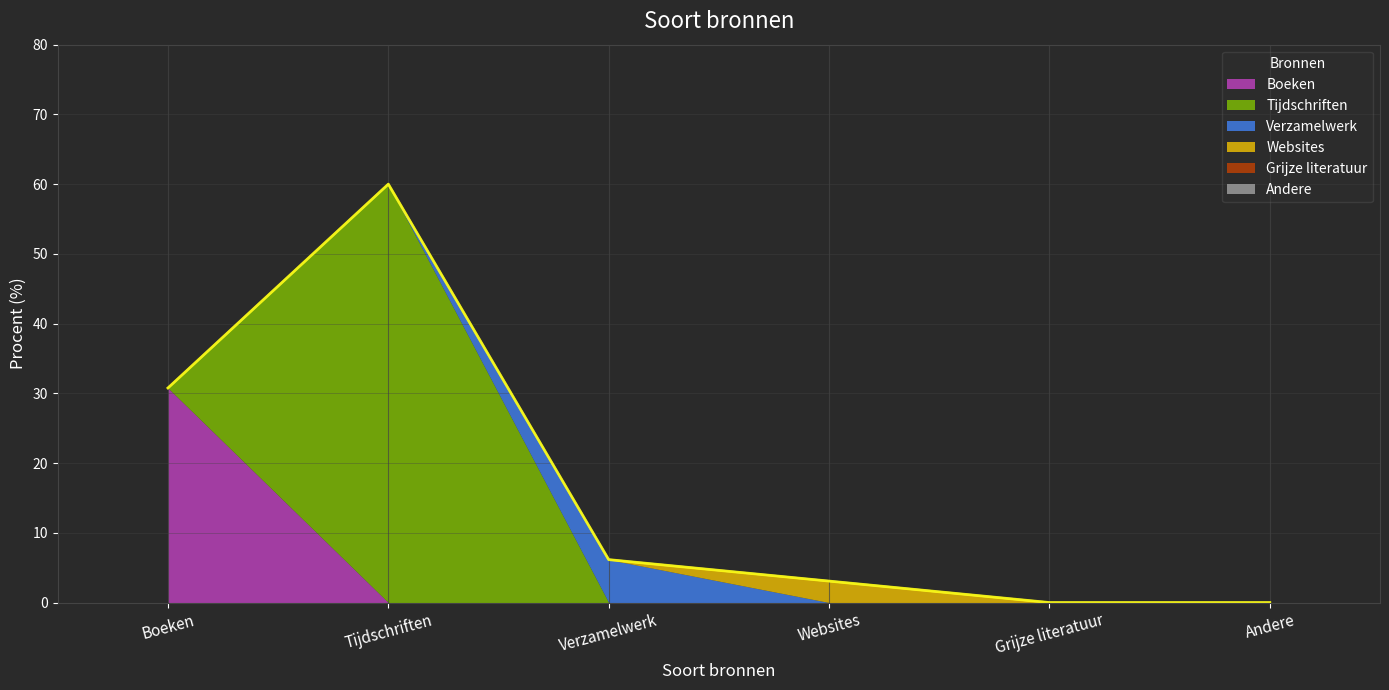

What is the greatest value displayed?

60.0